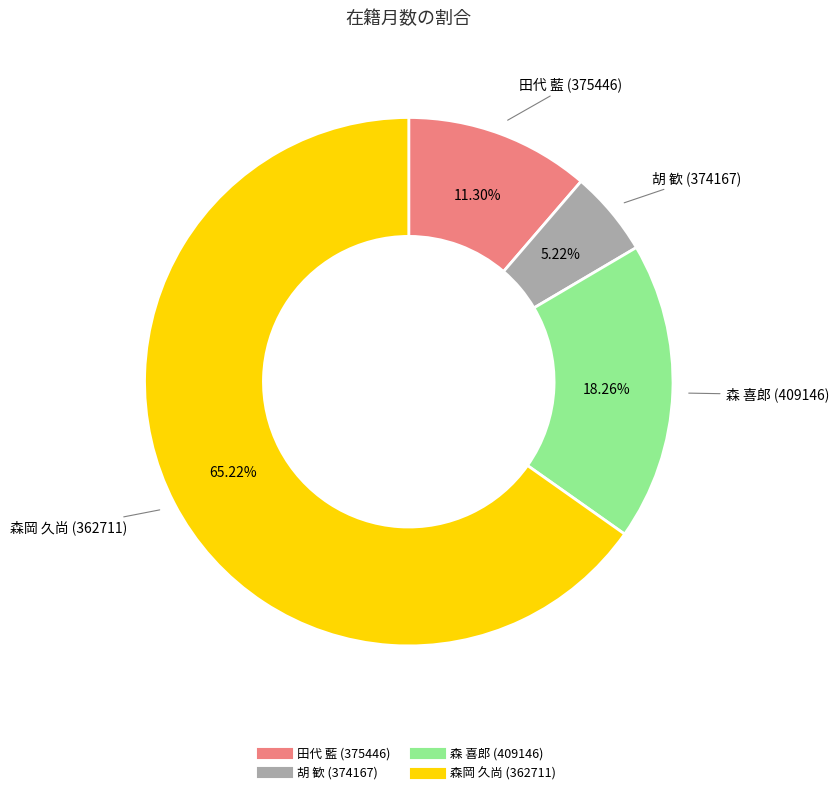

What percentage do 田代 藍 (375446) and 森岡 久尚 (362711) together represent?

76.5%